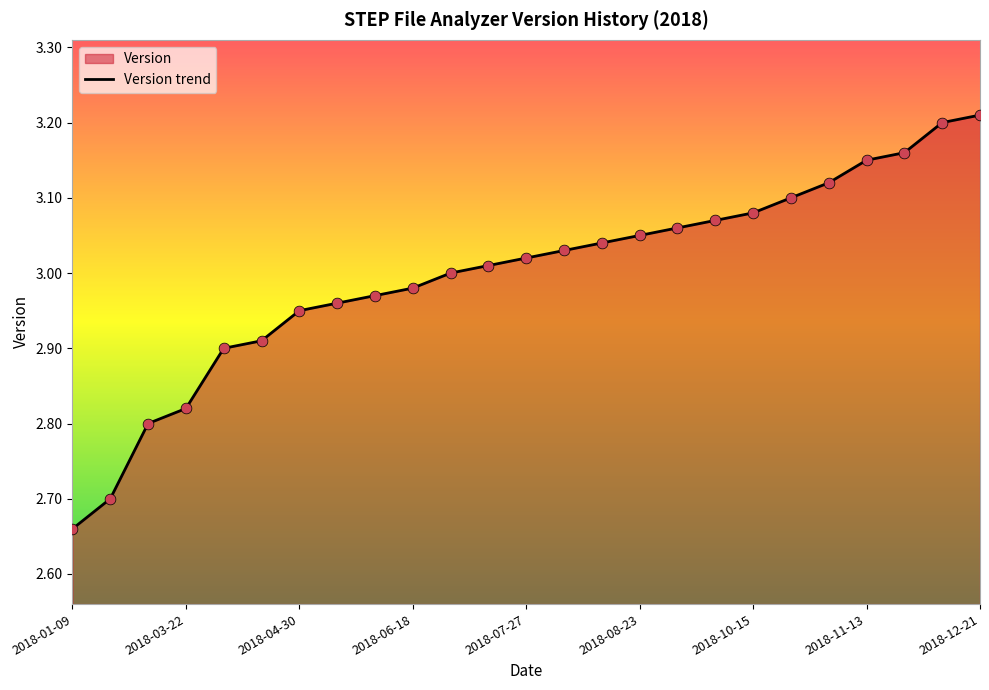

Approximately how many times larger is the value at 19 compared to 14?

1.0